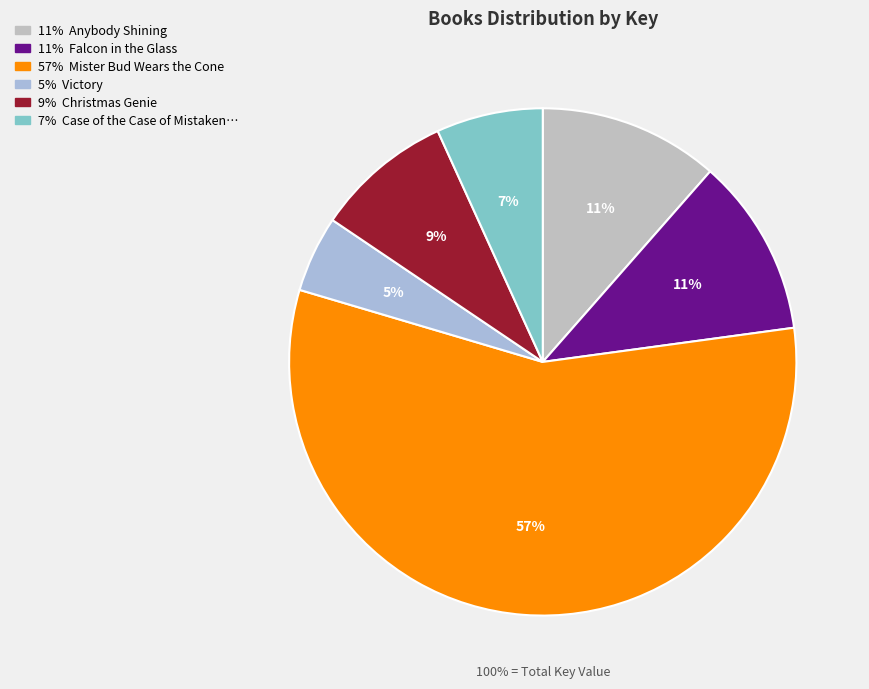

Is there a majority slice in this chart?

Yes